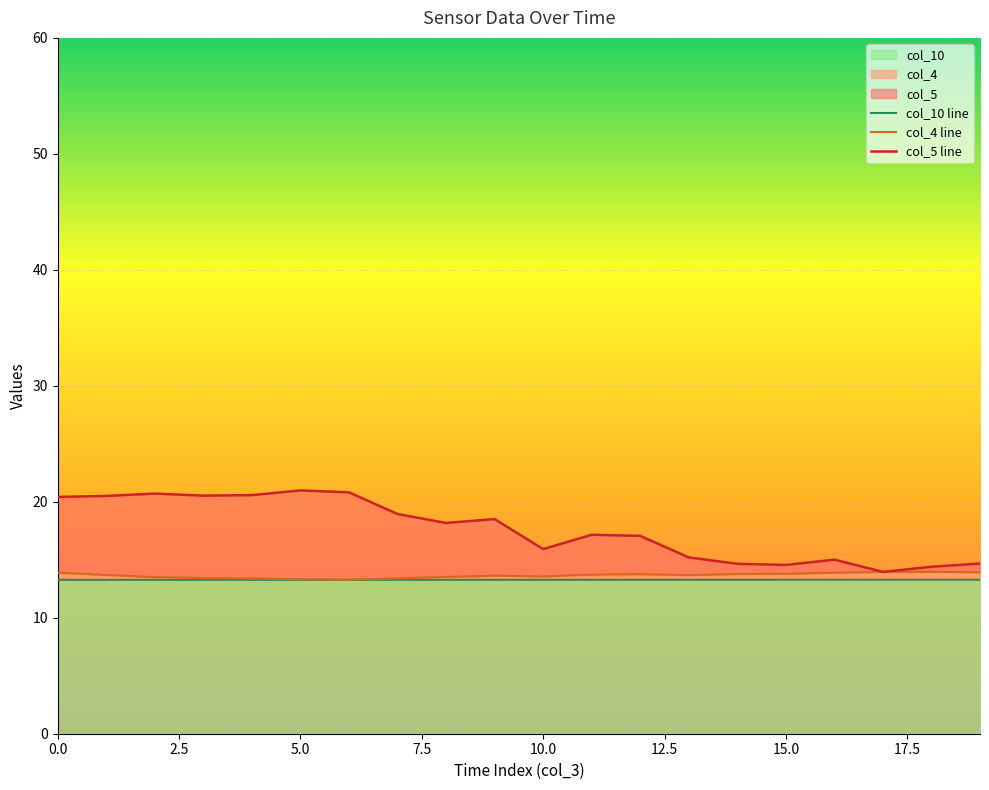

What are all the series names shown in the legend?

col_10 line, col_4 line, col_5 line